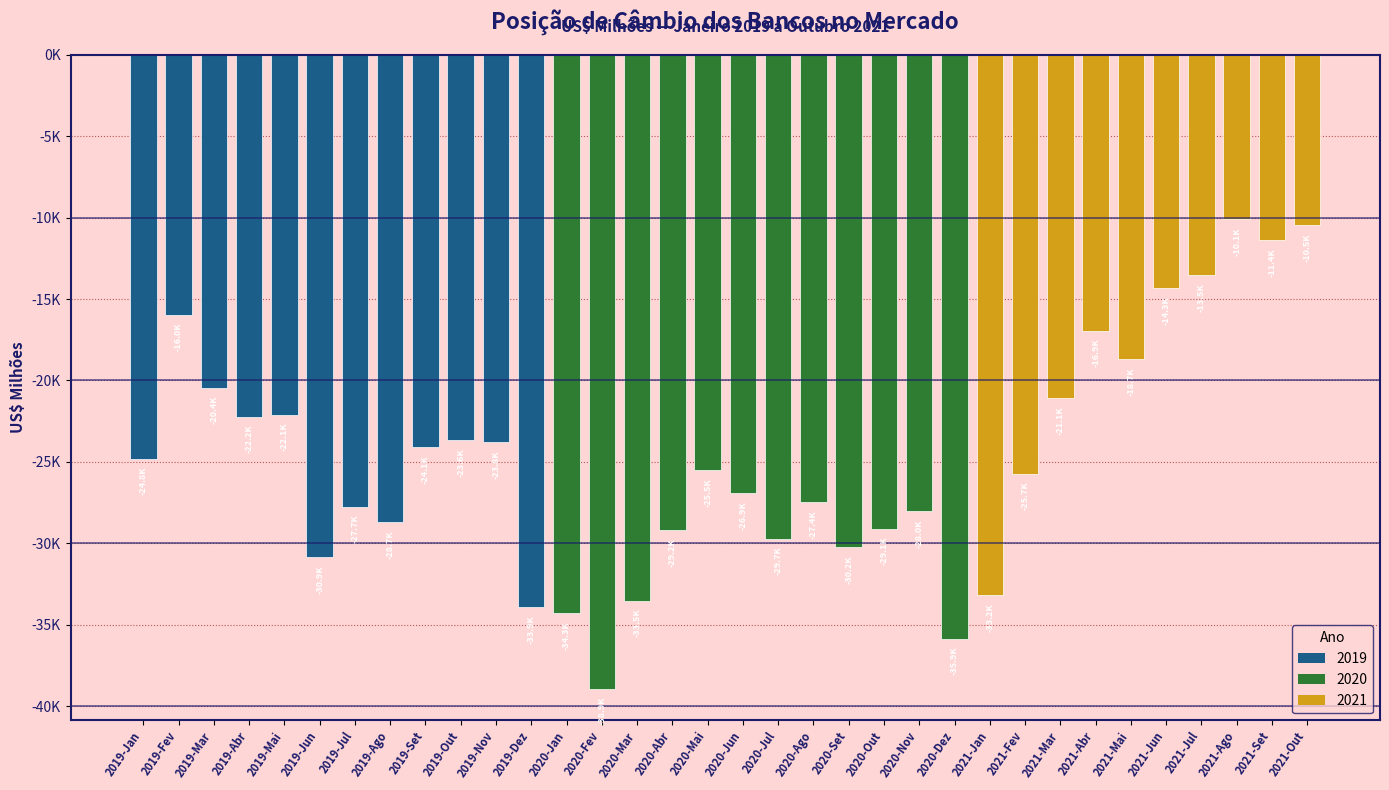

Reading left to right, what are all the values shown in this chart?

-24800.7	-15953.0	-20435.0	-22222.1	-22099.2	-30866.5	-27738.5	-28691.3	-24092.1	-23649.8	-23804.3	-33930.6	-34261.4	-38911.9	-33510.7	-29204.4	-25504.6	-26903.9	-29706.7	-27447.8	-30242.4	-29088.5	-28026.8	-35853.3	-33164.8	-25714.7	-21081.1	-16931.7	-18698.9	-14329.8	-13528.0	-10110.4	-11362.7	-10468.7